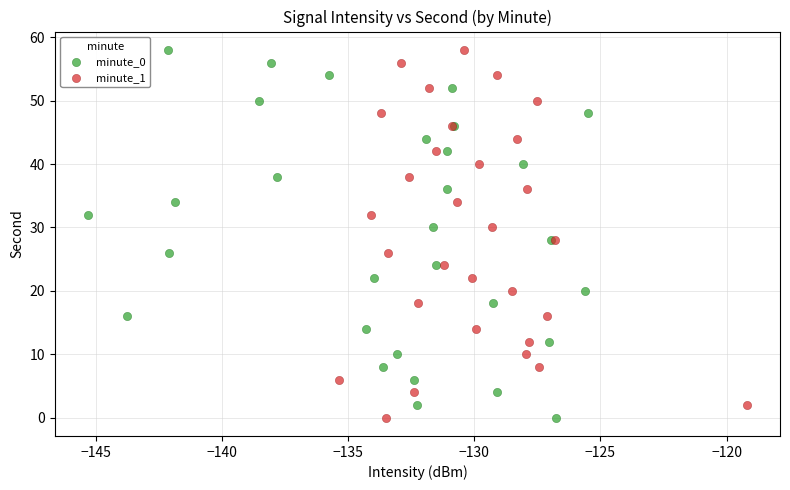

What are all the series names shown in the legend?

minute_0, minute_1